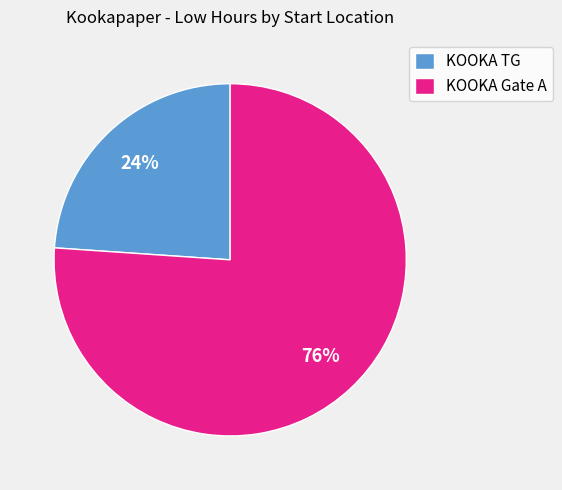

The KOOKA Gate A slice represents 90% of the pie. True or false?

False